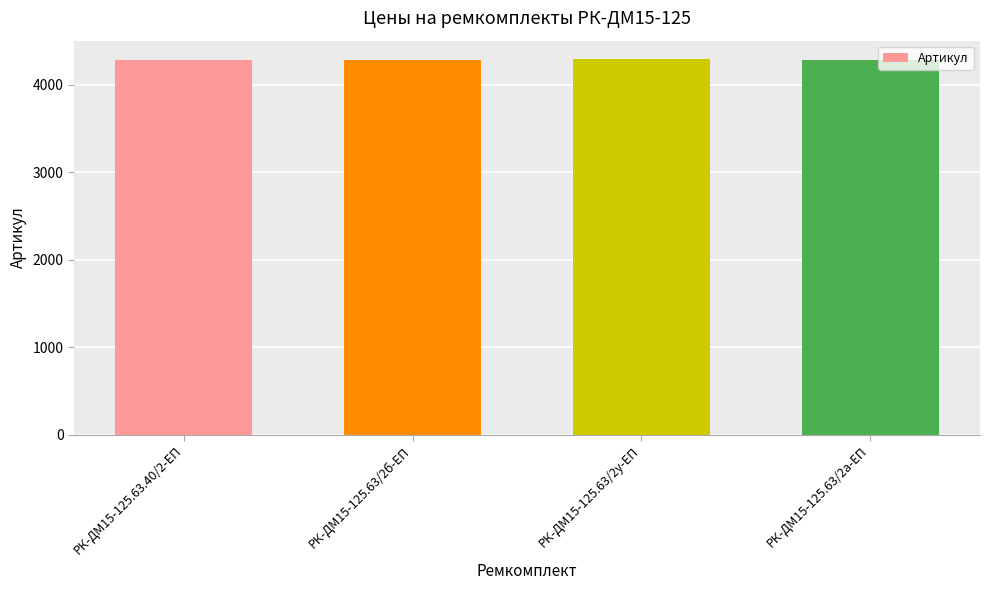

What is the sum of the values at РК-ДМ15-125.63/2у-ЕП and РК-ДМ15-125.63.40/2-ЕП?

8573